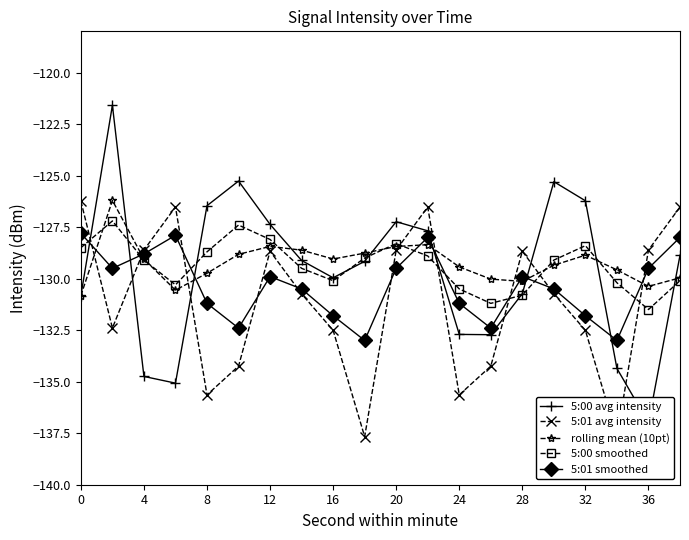

What is the difference between the 5:00 smoothed values at 28 and 12?

2.7